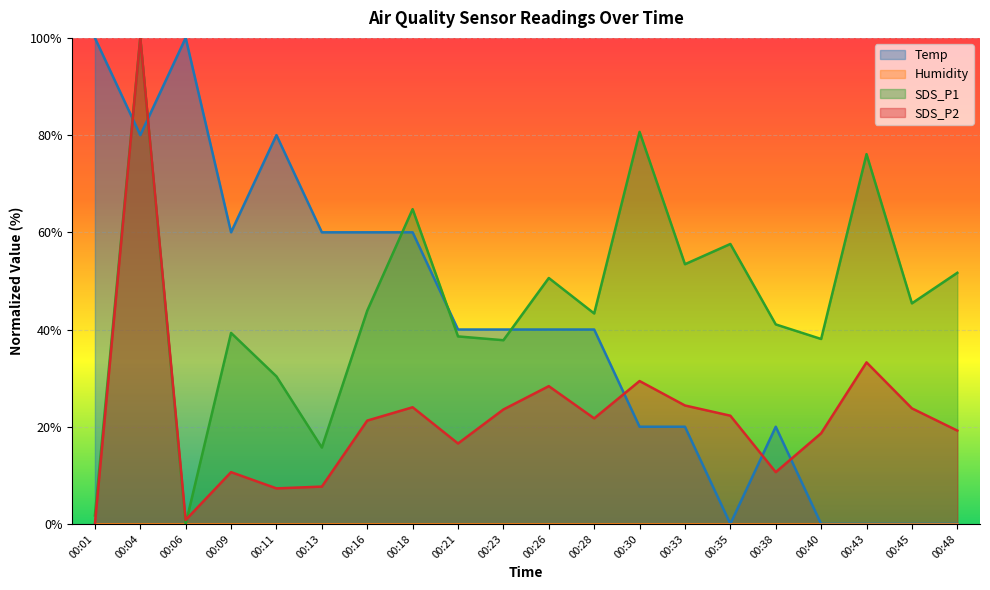

True or false: SDS_P2 has a value of 28.3 at 00:26.

True